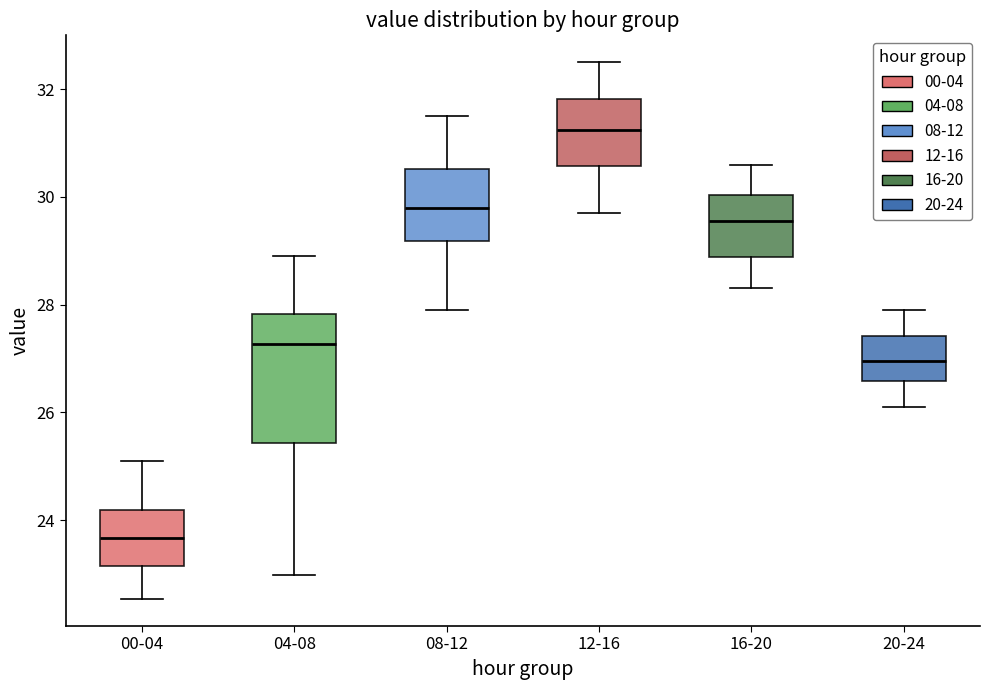

Which box's median line is the highest?

12-16